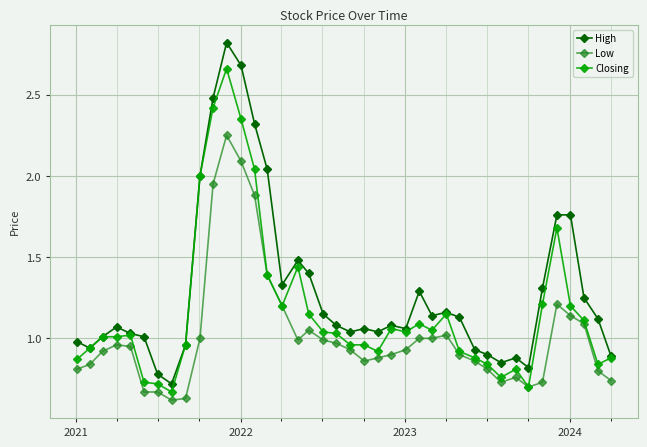

Which series has the largest total across all categories?

High